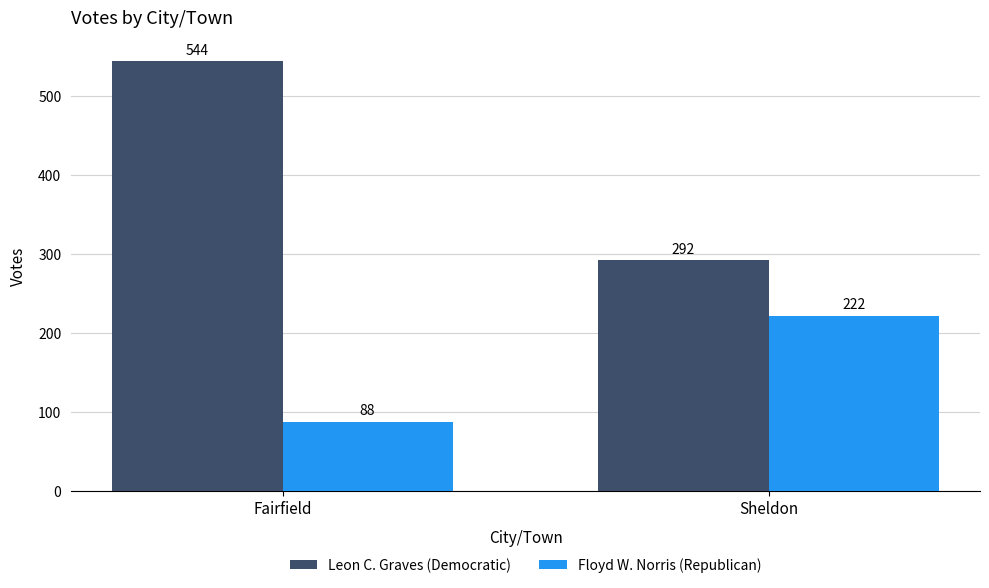

What is the average value of the Floyd W. Norris (Republican) series?

155